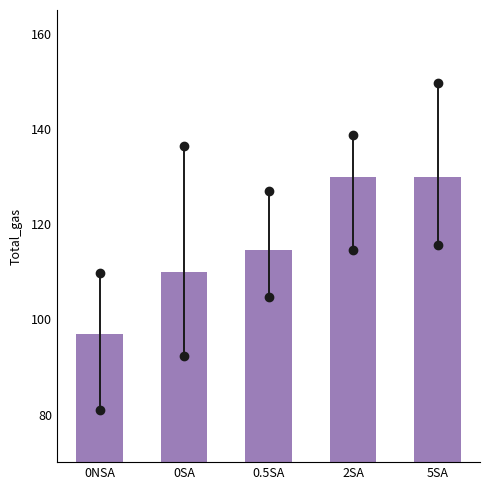

What is the ratio of the value at 2SA to the value at 0SA?

1.2